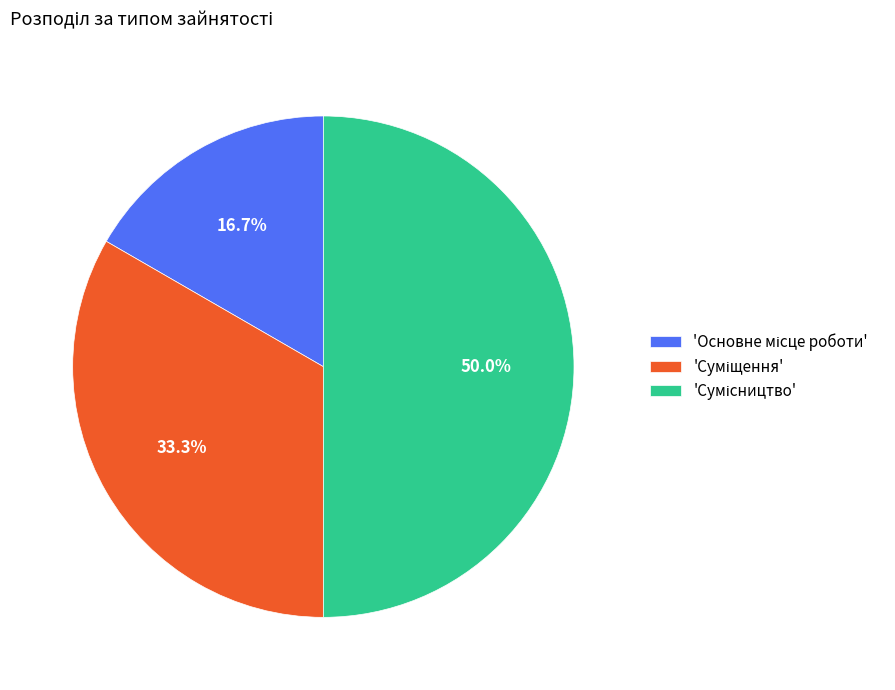

To the nearest percent, what is the difference between the largest and smallest slice percentages?

33%